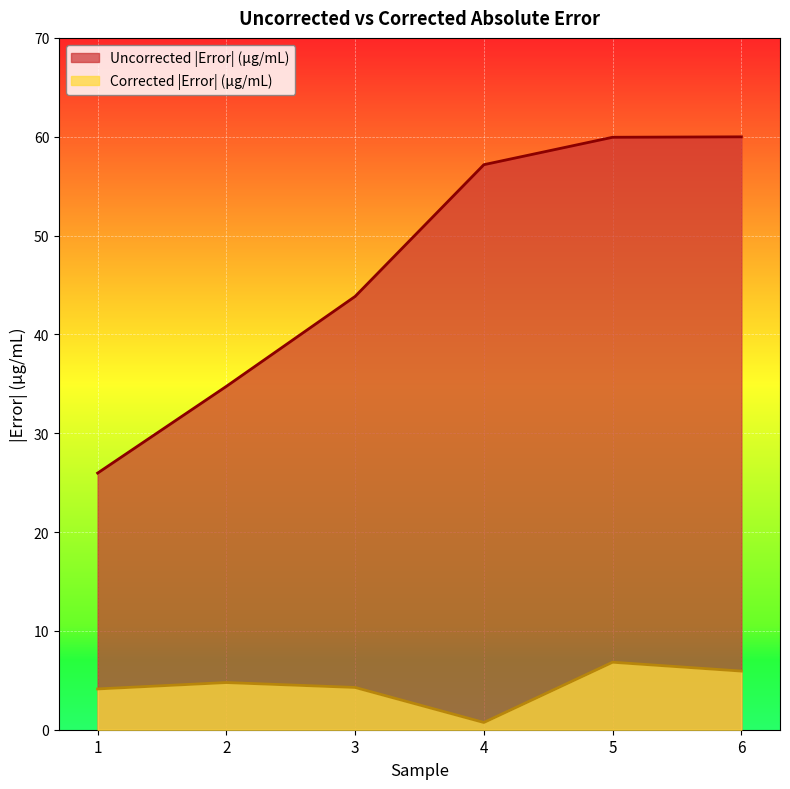

The Uncorrected |Error| (μg/mL) series shows 43.8 at 3. True or false?

True